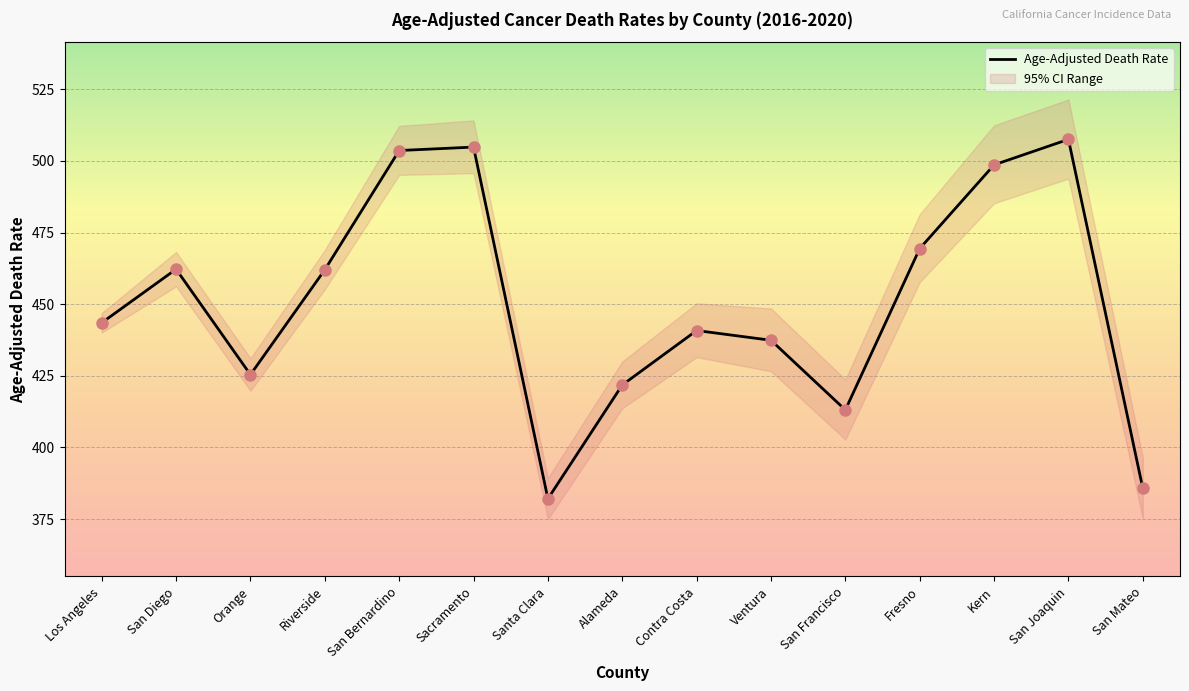

At how many categories does at least one series exceed 457?

7